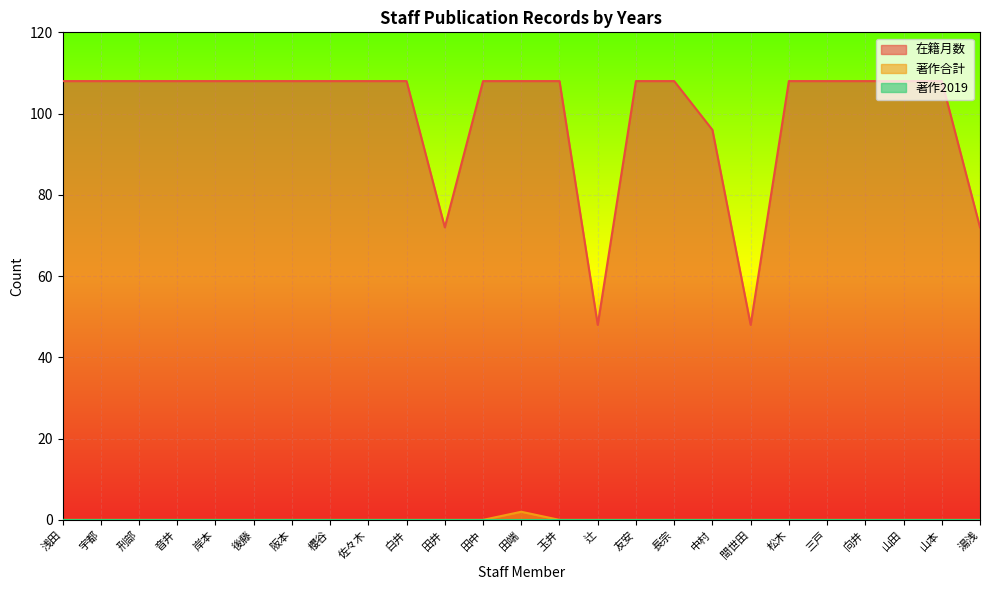

Is the value of 著作合計 at 向井 greater than the value of 在籍月数 at 山本?

No